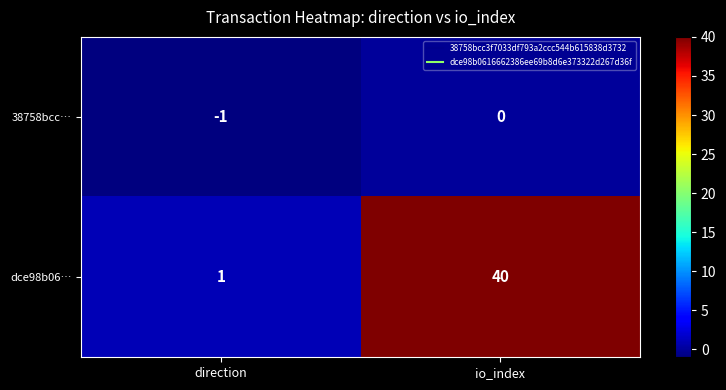

At which label is dce98b06… closest to 20?

direction